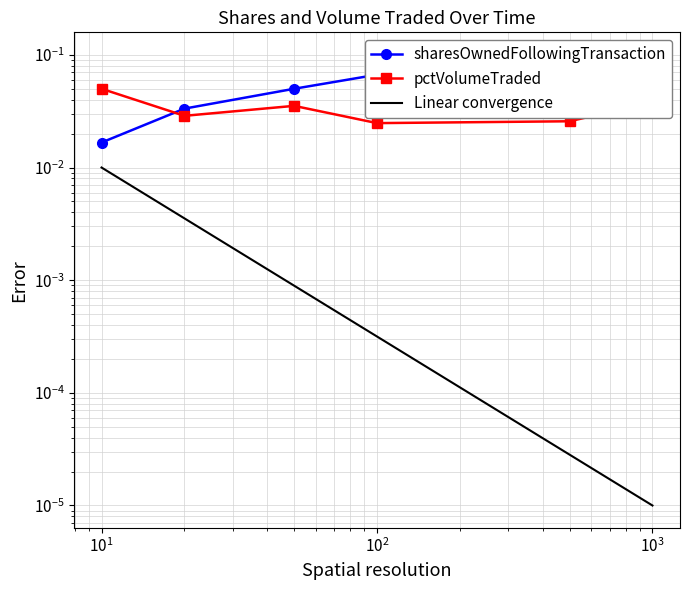

True or false: pctVolumeTraded and sharesOwnedFollowingTransaction cross at least once.

True